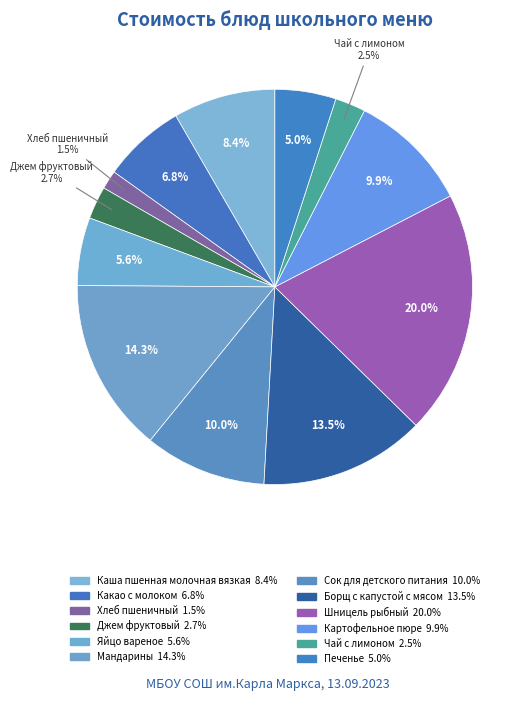

Count the number of slices in the pie.

12